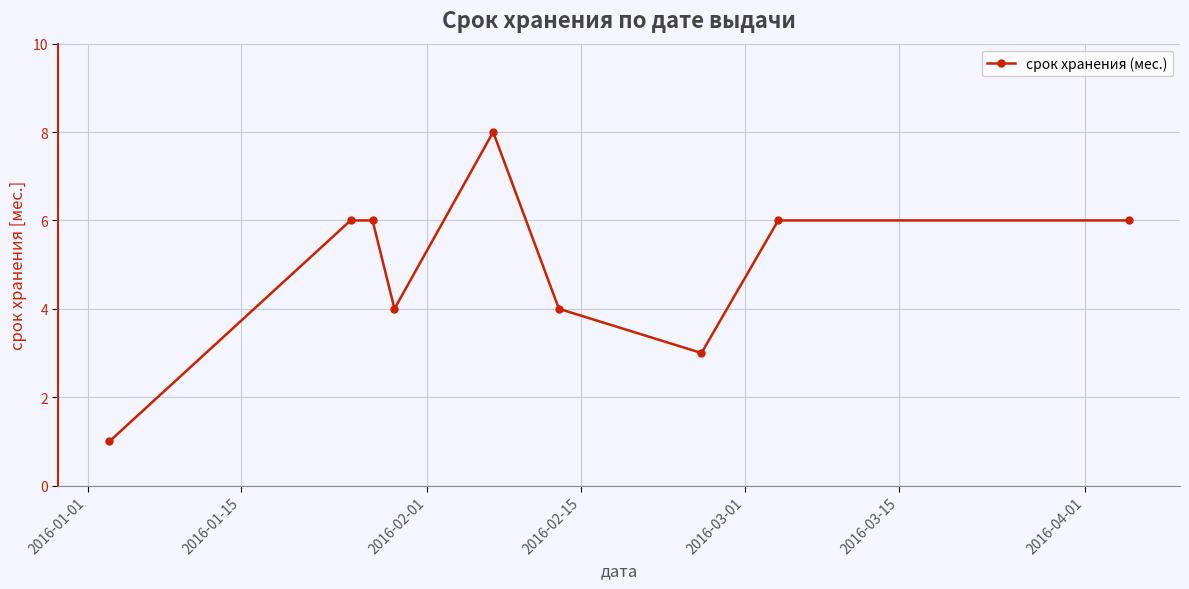

What is the sum of all values?

44